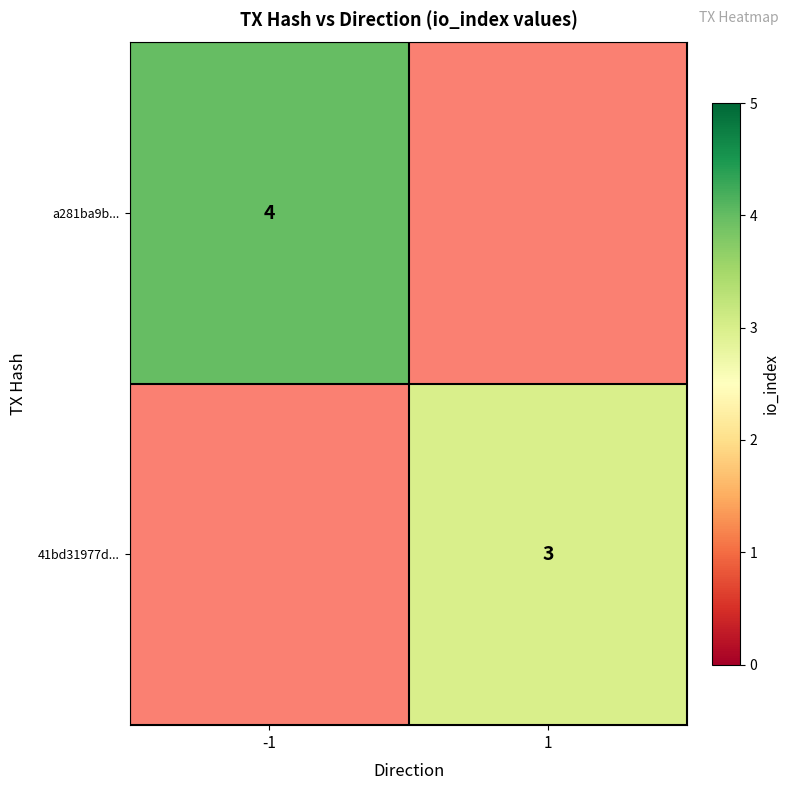

The value of 41bd31977d... at 1 is 1. True or false?

False